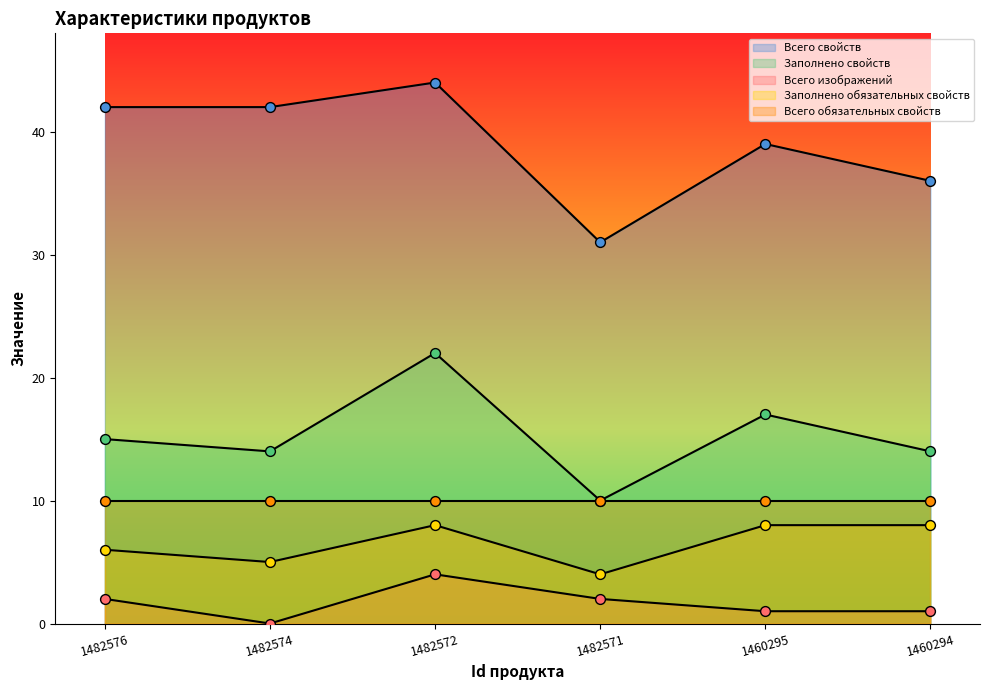

At which category is the sum across all series the highest?

1482572